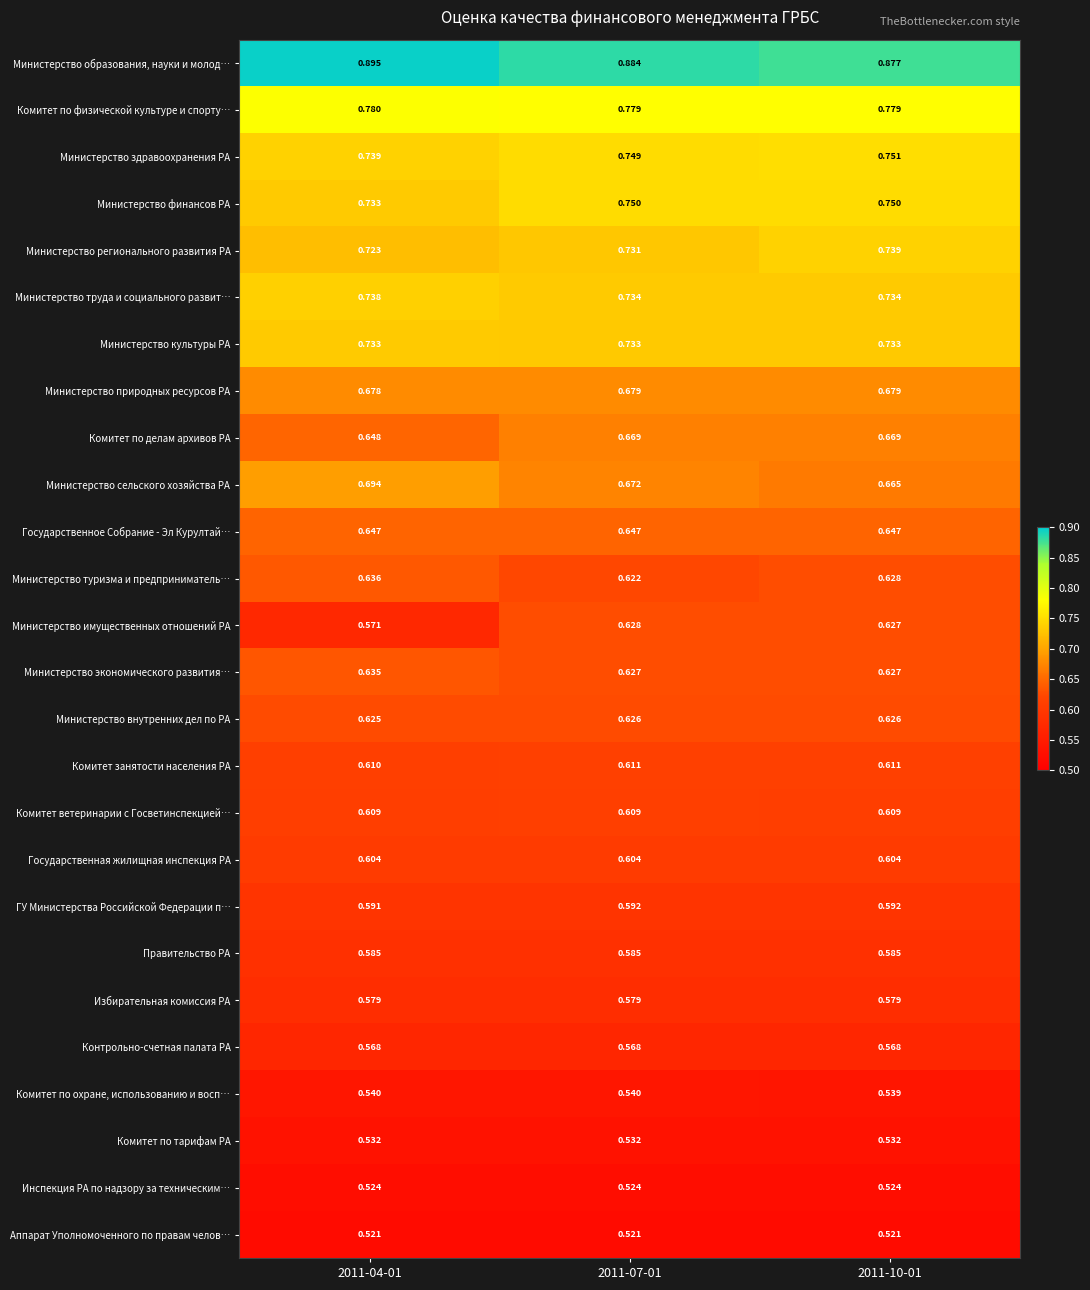

Is the value of Министерство внутренних дел по РА at 2011-10-01 greater than the value of Комитет по охране, использованию и восп… at 2011-04-01?

Yes